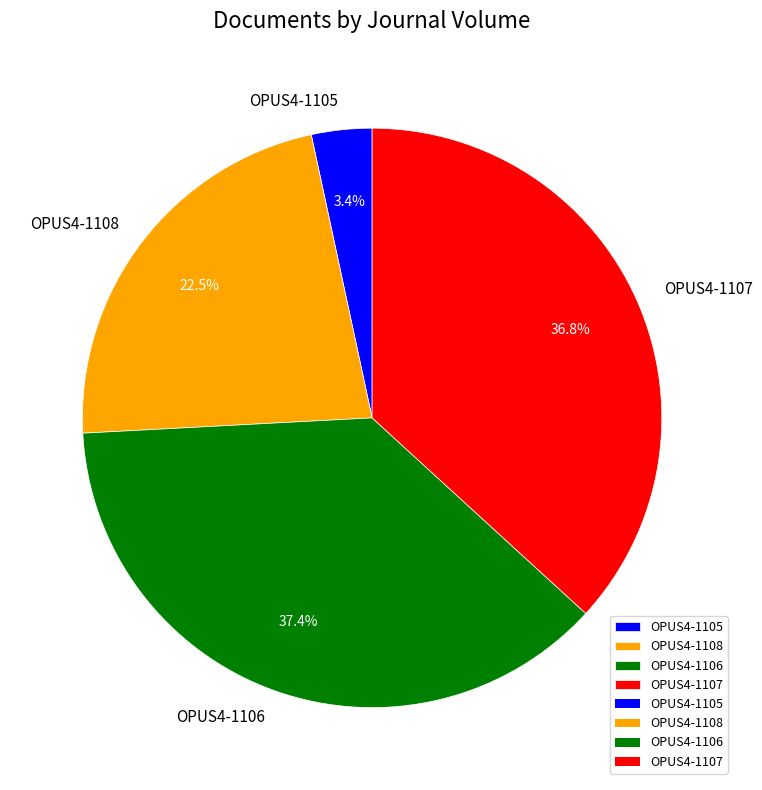

To the nearest percent, what portion does OPUS4-1105 represent?

3%